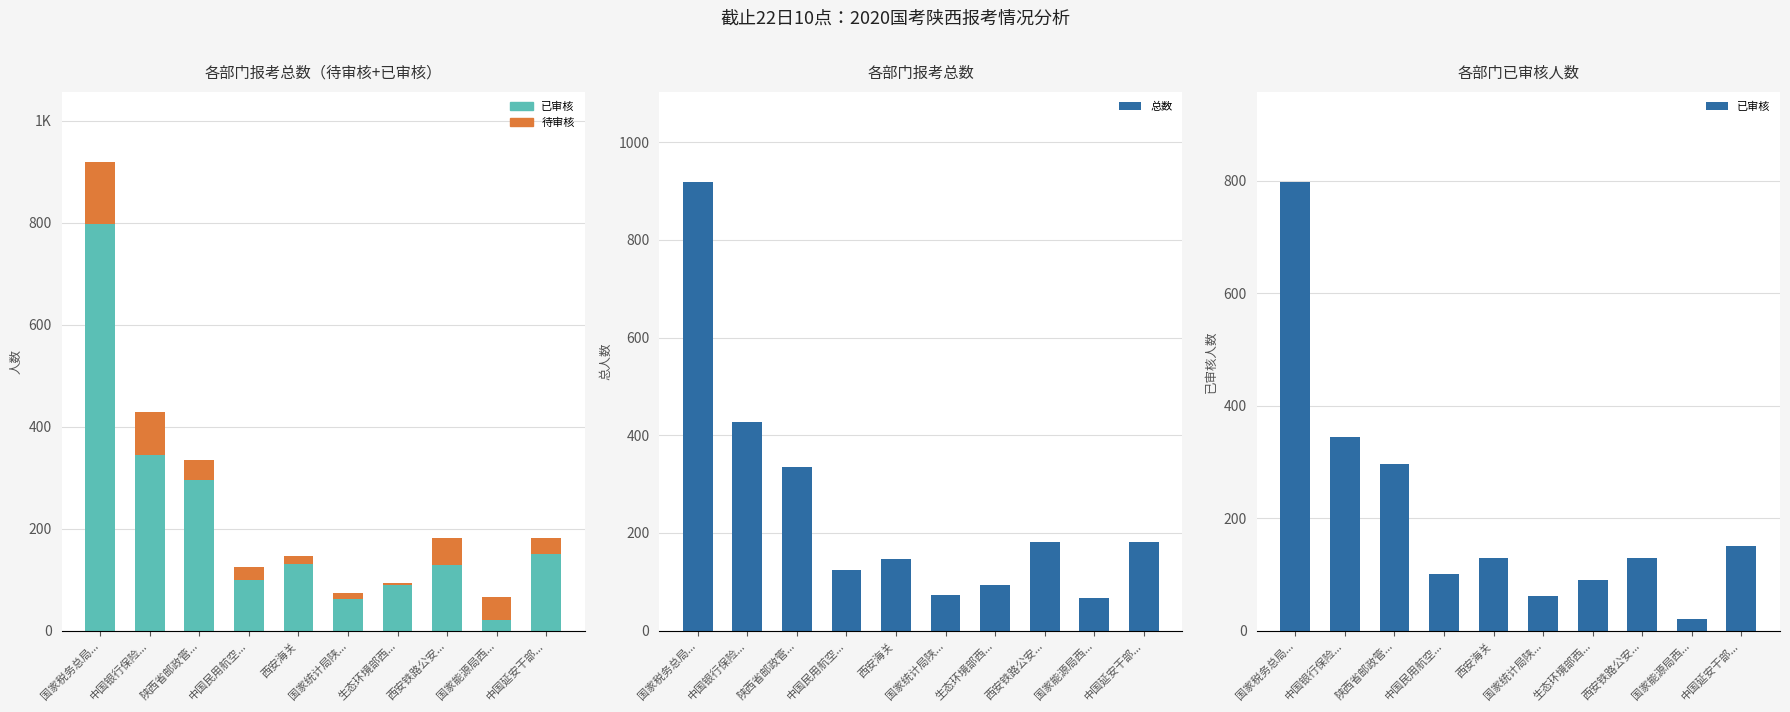

Is it true that 总数 equals 258 at 西安铁路公安...?

False